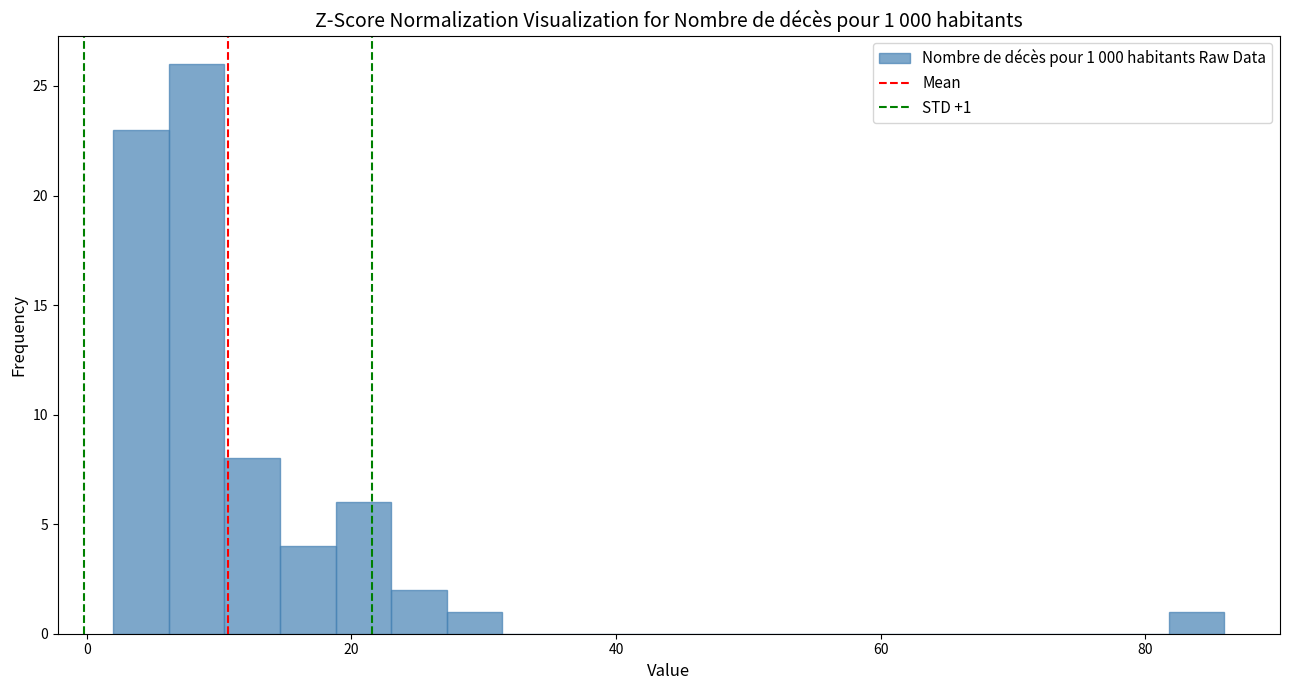

Around what value on the x-axis is the tallest bar? Give the approximate position of its centre, as read against the axis.

8